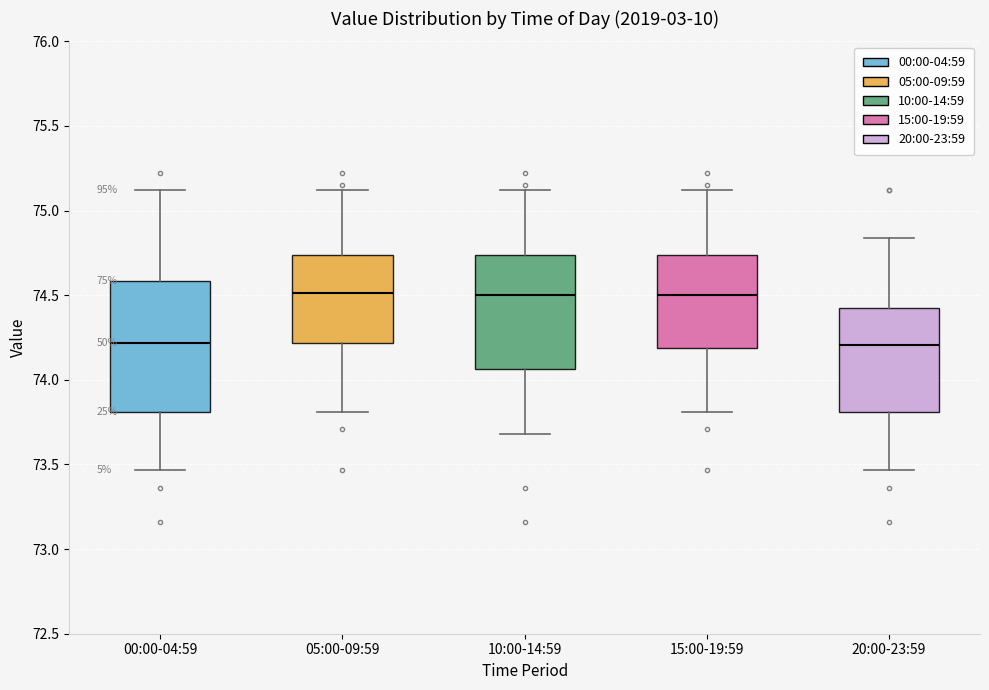

Reading left to right, transcribe this box plot: for each box, give where its median line is, the range the box spans, and where its two whiskers end, as read against the y-axis. The values are not printed on the chart, so give them approximately, as read against the axis.

00:00-04:59: median 74.20, box 73.80 to 74.60, whiskers 73.45 to 75.10
05:00-09:59: median 74.50, box 74.20 to 74.75, whiskers 73.80 to 75.10
10:00-14:59: median 74.50, box 74.05 to 74.75, whiskers 73.70 to 75.10
15:00-19:59: median 74.50, box 74.20 to 74.75, whiskers 73.80 to 75.10
20:00-23:59: median 74.20, box 73.80 to 74.40, whiskers 73.45 to 74.85